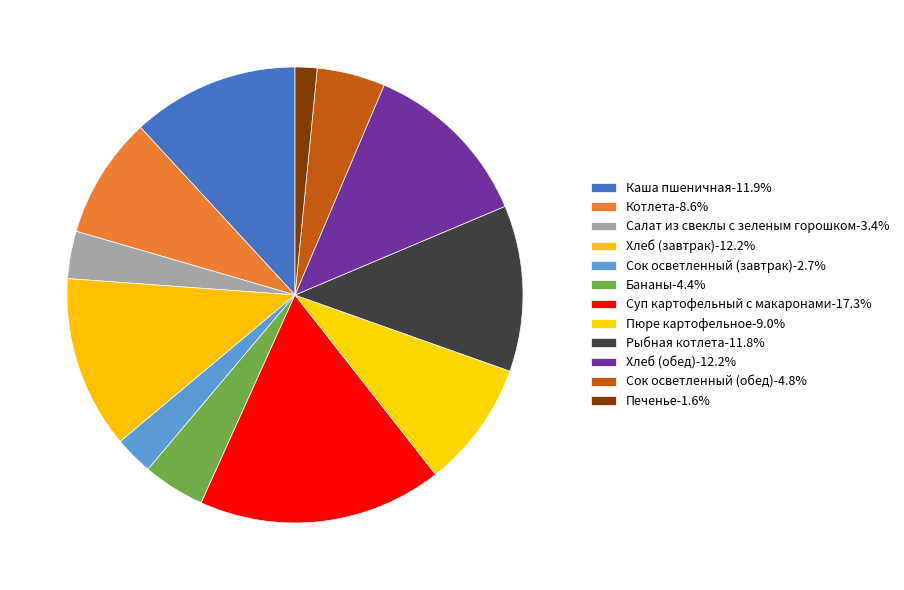

Rank the categories by value from highest to lowest.

Суп картофельный с макаронами, Хлеб (завтрак), Хлеб (обед), Каша пшеничная, Рыбная котлета, Пюре картофельное, Котлета, Сок осветленный (обед), Бананы, Салат из свеклы с зеленым горошком, Сок осветленный (завтрак), Печенье